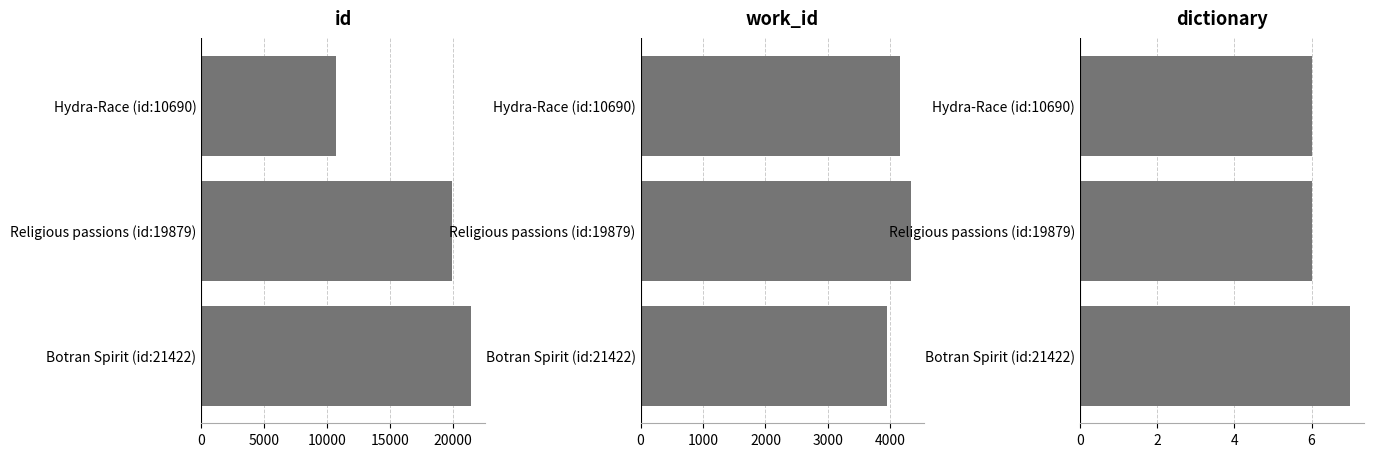

True or false: id has a value of 27941 at Religious passions (id:19879).

False